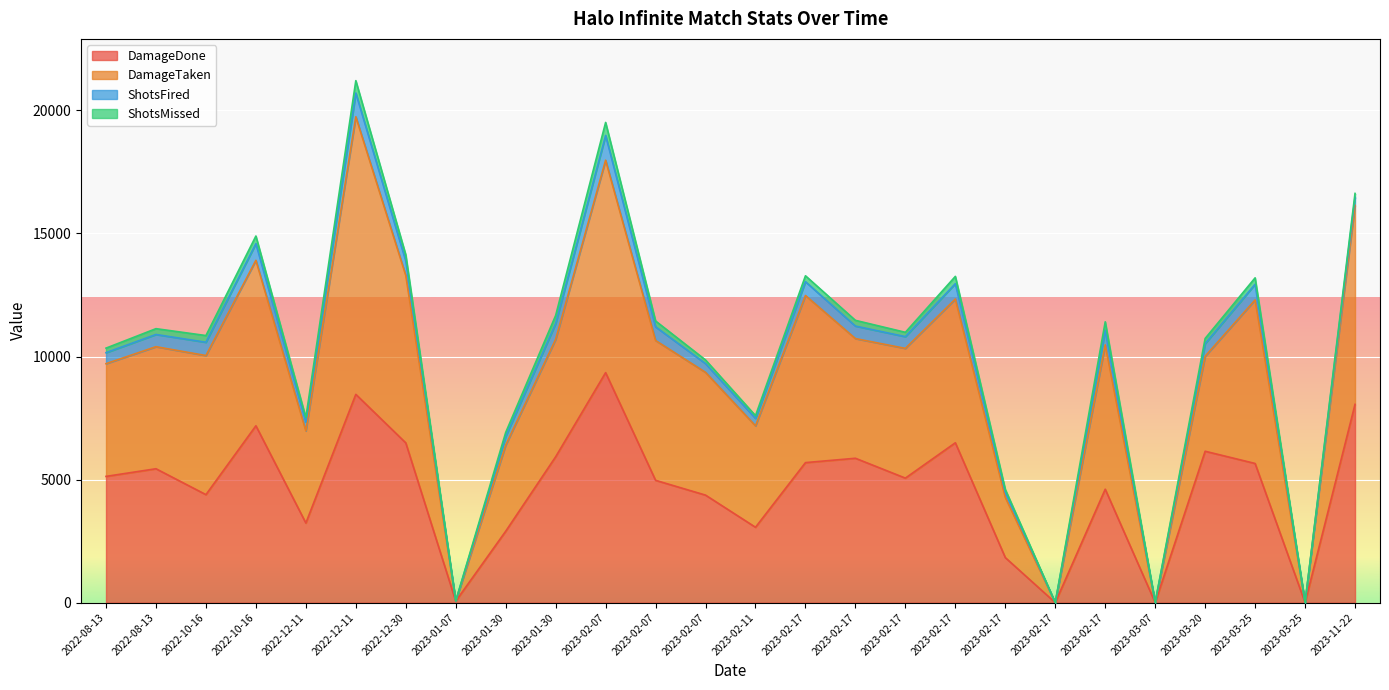

What is the maximum value for DamageDone?

9346